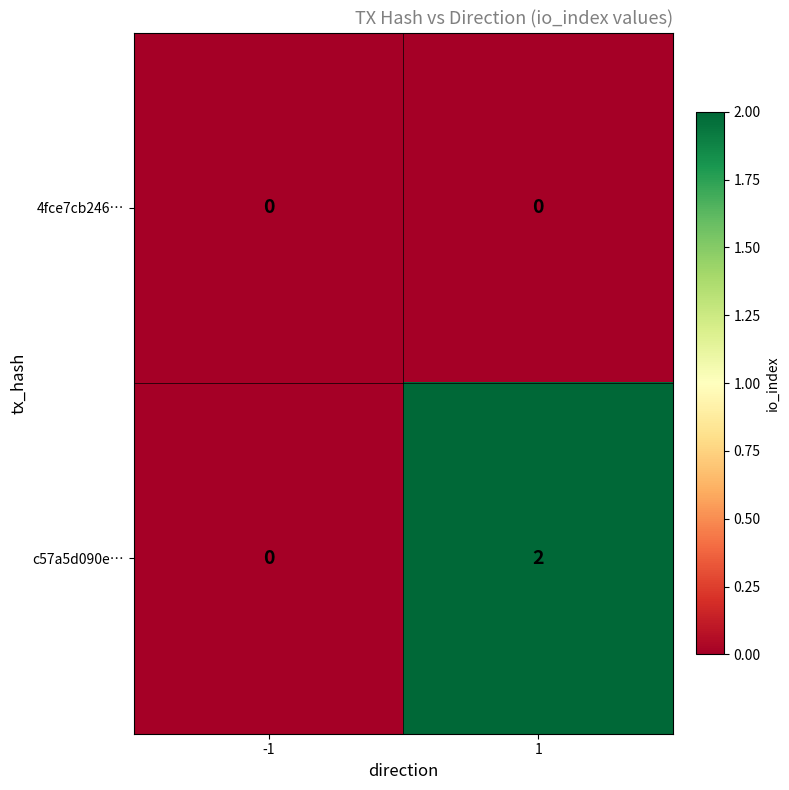

What is the total value across all series at 1?

2